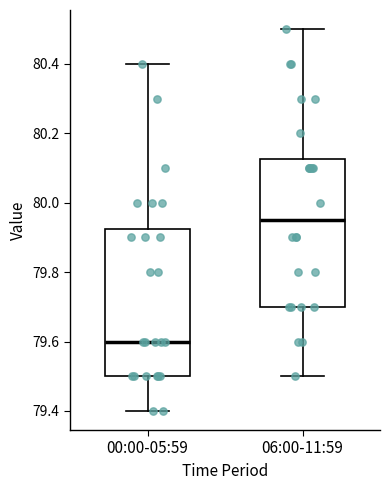

Reading left to right, transcribe this box plot: for each box, give where its median line is, the range the box spans, and where its two whiskers end, as read against the y-axis. The values are not printed on the chart, so give them approximately, as read against the axis.

00:00-05:59: median 79.60, box 79.50 to 79.92, whiskers 79.40 to 80.40
06:00-11:59: median 79.96, box 79.70 to 80.12, whiskers 79.50 to 80.50